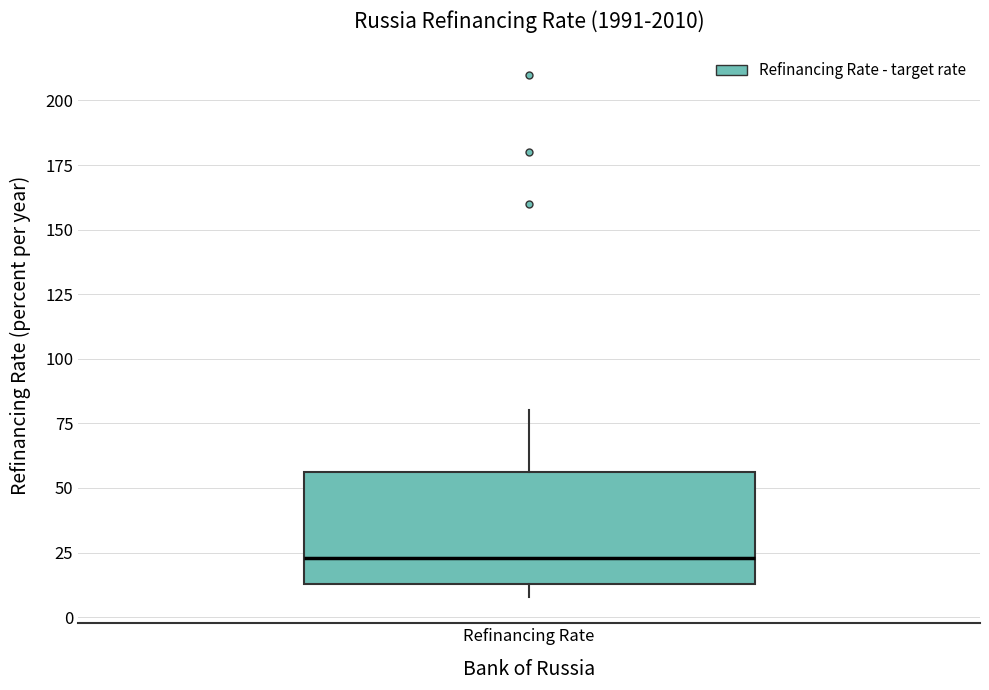

Transcribe this box plot: give where the median line is, the range the box spans, and where the two whiskers end, as read against the y-axis. The values are not printed on the chart, so give them approximately, as read against the axis.

median 25, box 15 to 55, whiskers 10 to 80